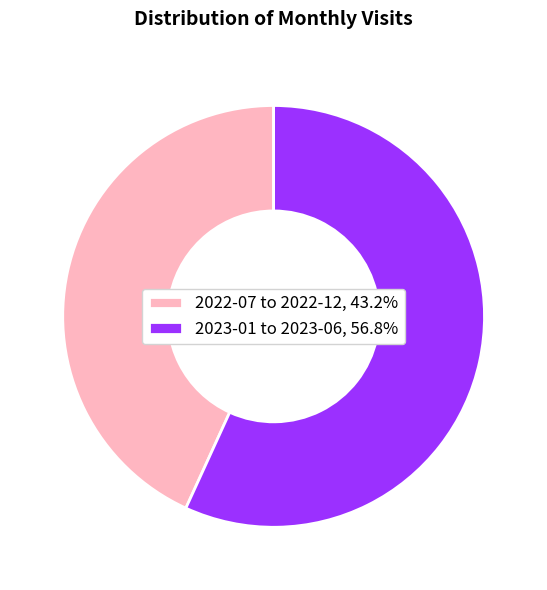

What is the ratio of the value at 2023-01 to 2023-06, 56.8% to the value at 2022-07 to 2022-12, 43.2%?

1.3